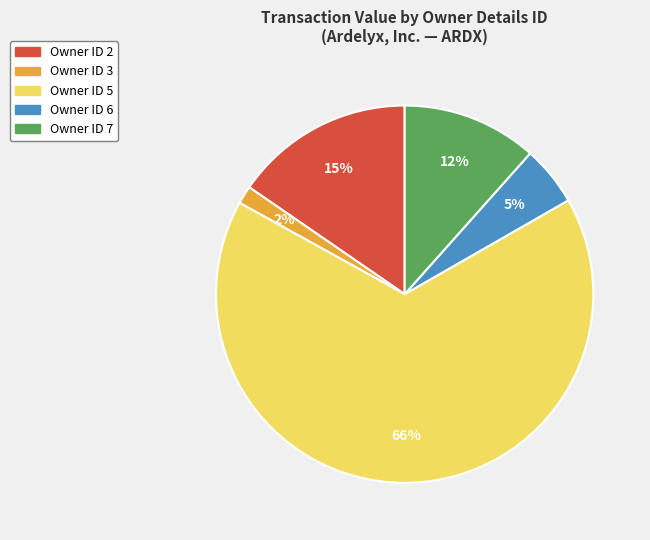

Which category has the smallest portion of the pie?

Owner ID 3